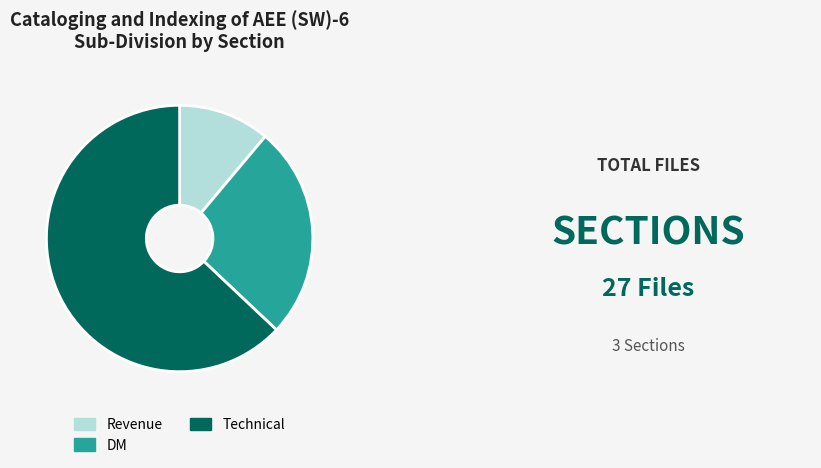

Rank the categories by value from lowest to highest.

Revenue, DM, Technical